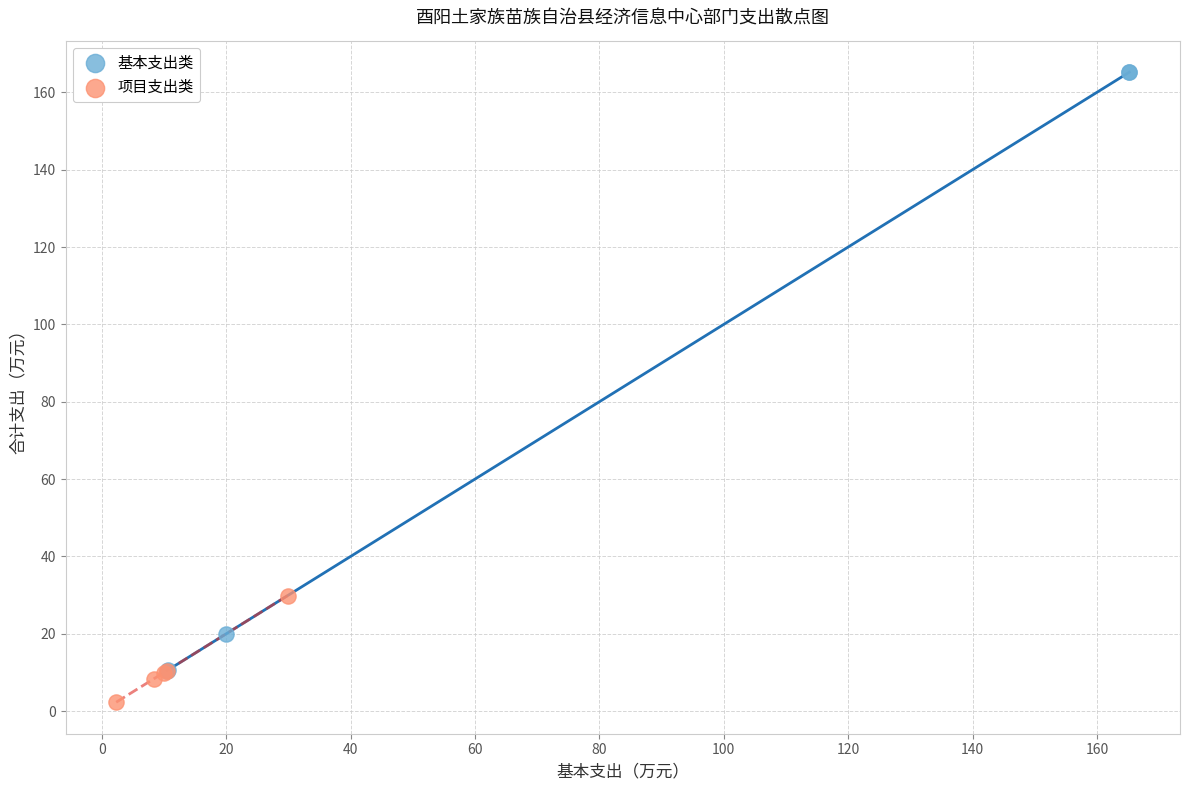

Which series reaches the maximum Y coordinate?

基本支出类